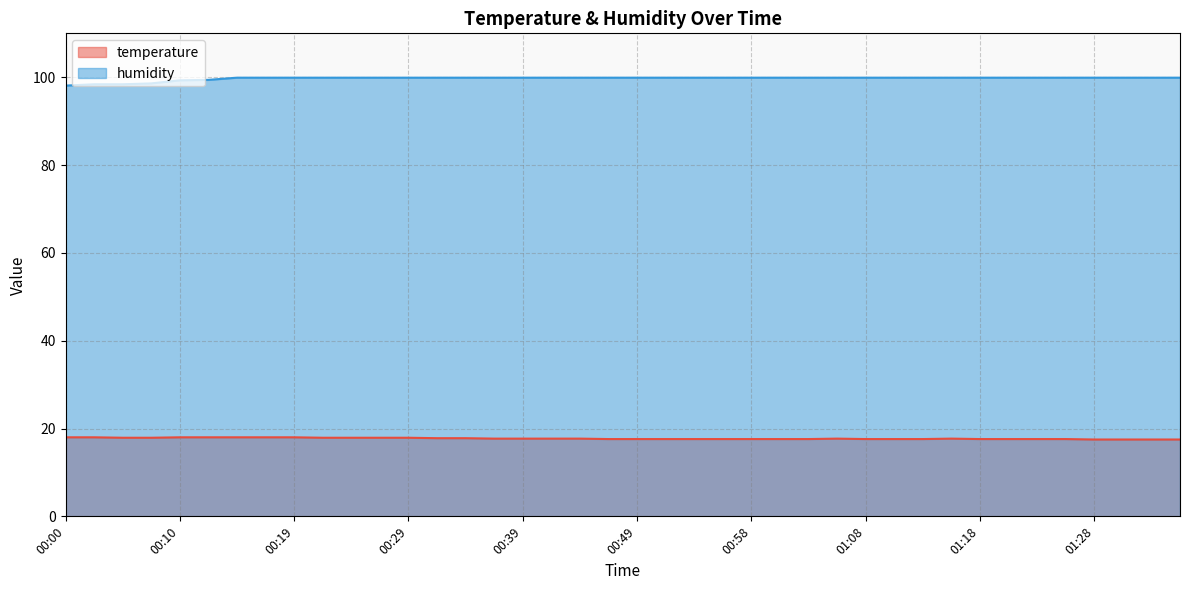

True or false: temperature has a value of 17.9 at 00:22.

True